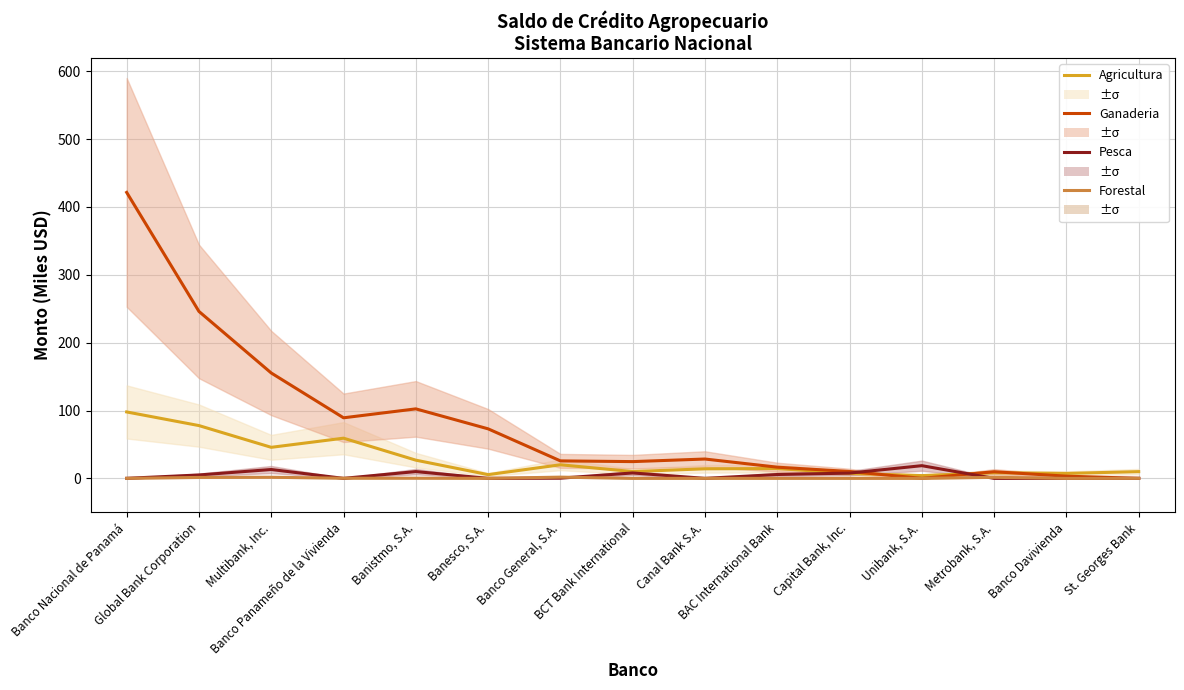

Does the chart have visible grid lines?

Yes